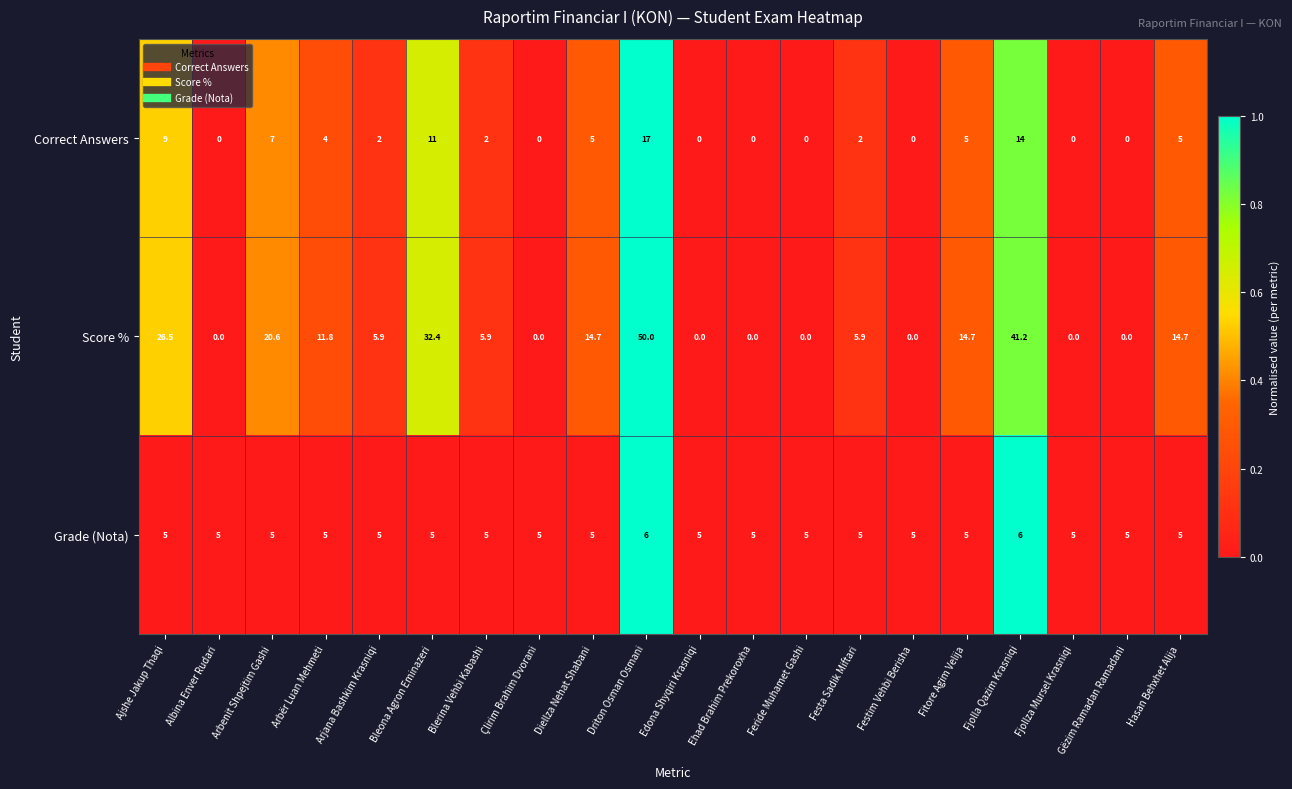

At which label does Score % first exceed 5?

Ajshe Jakup Thaqi